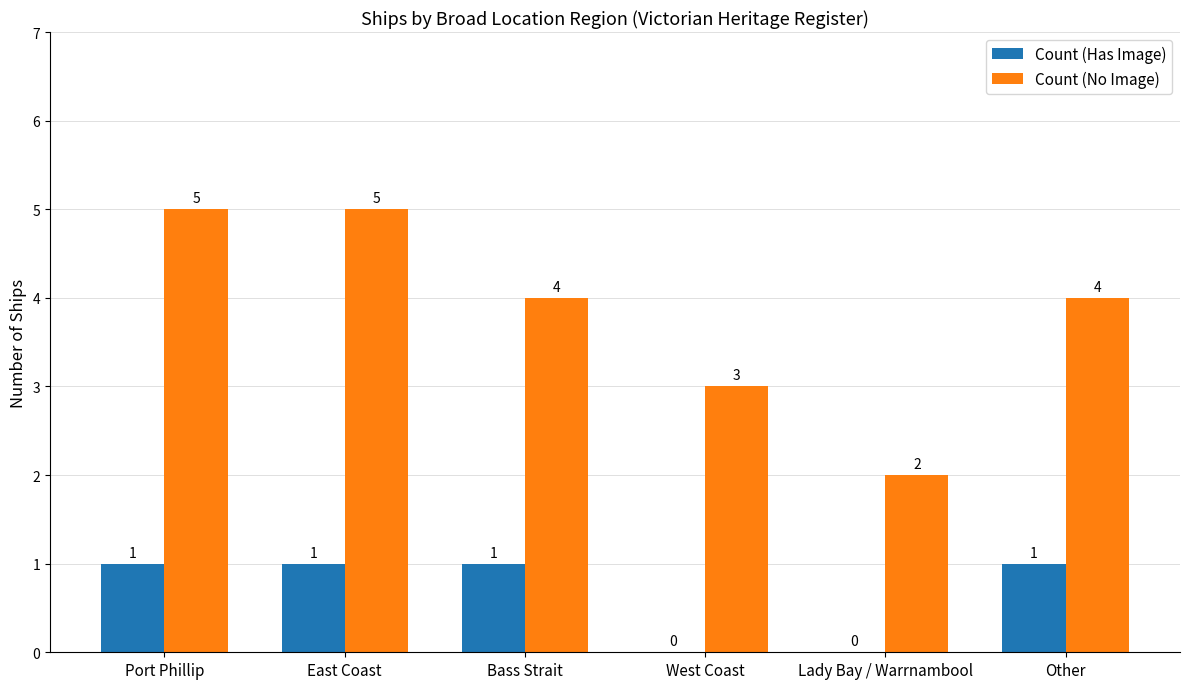

What are all the series names shown in the legend?

Count (Has Image), Count (No Image)